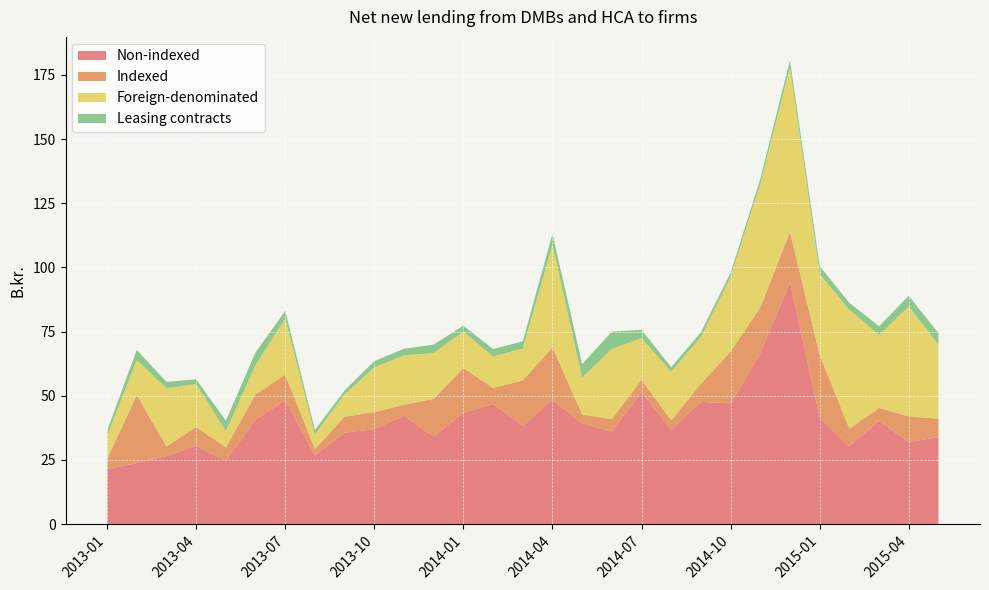

Reading left to right, list all the values displayed in this chart.

Non-indexed: 21.6	23.8	26.5	30.5	24.7	40.7	48.2	26.8	35.6	37.0	42.3	34.1	43.4	46.8	38.3	48.5	39.3	36.1	51.4	36.9	47.6	47.0	66.6	94.2	41.6	30.3	40.2	32.0	33.9
Indexed: 3.9	26.5	3.8	7.4	5.2	9.8	10.0	2.5	6.2	6.7	4.2	14.7	17.4	6.2	17.6	20.3	3.5	4.8	4.8	3.6	7.0	20.2	17.8	19.6	24.4	6.9	5.0	9.9	7.2
Foreign-denominated: 9.1	13.7	22.7	16.7	6.4	11.5	21.8	5.7	8.8	17.4	19.4	17.8	14.2	12.3	12.5	40.0	14.3	27.4	16.2	18.9	18.4	29.0	48.2	64.1	31.5	46.4	28.4	42.9	28.8
Leasing contracts: 1.9	3.9	2.5	1.9	4.0	4.9	3.1	1.7	1.5	2.5	2.5	3.4	2.3	2.9	2.8	4.3	5.3	6.7	3.3	1.8	1.7	1.7	1.9	2.9	3.0	2.7	3.4	4.1	4.6